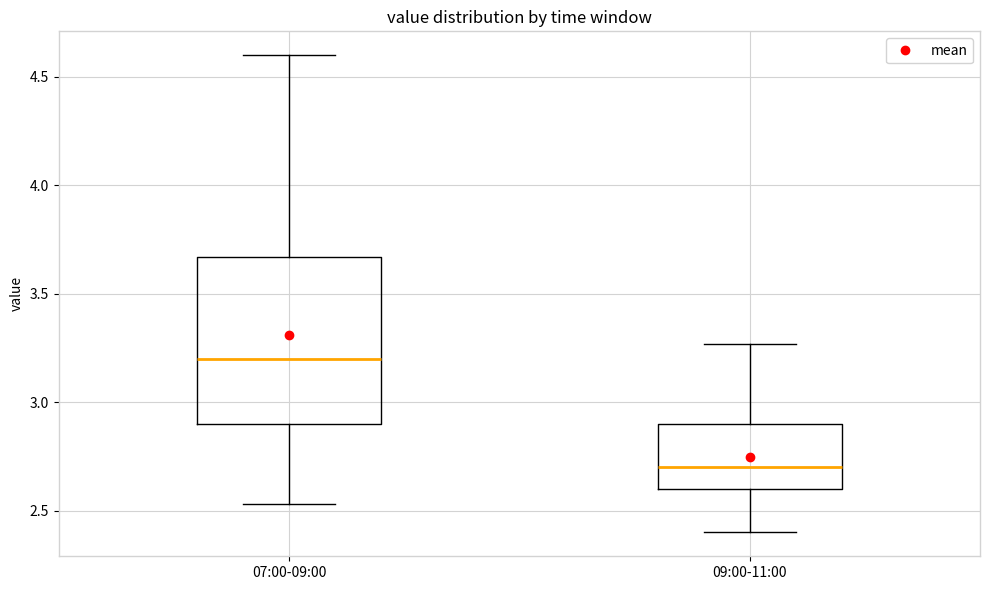

Reading left to right, transcribe this box plot: for each box, give where its median line is, the range the box spans, and where its two whiskers end, as read against the y-axis. The values are not printed on the chart, so give them approximately, as read against the axis.

07:00-09:00: median 3.20, box 2.90 to 3.65, whiskers 2.55 to 4.60
09:00-11:00: median 2.70, box 2.60 to 2.90, whiskers 2.40 to 3.25